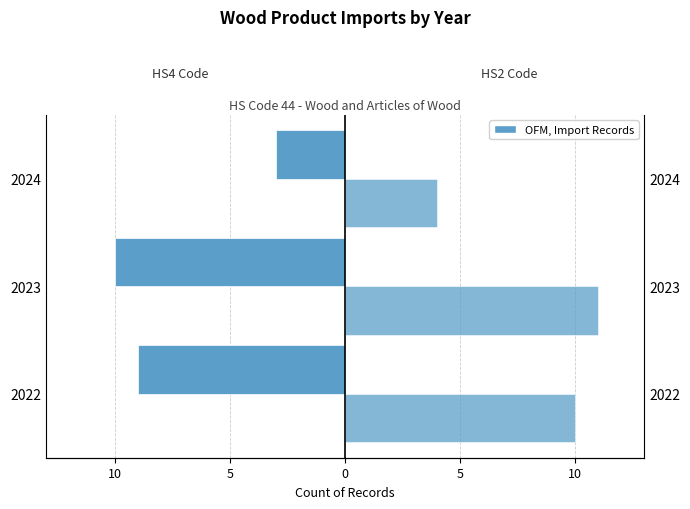

Which series has the largest range (max minus min)?

Commodity_Hs4Code